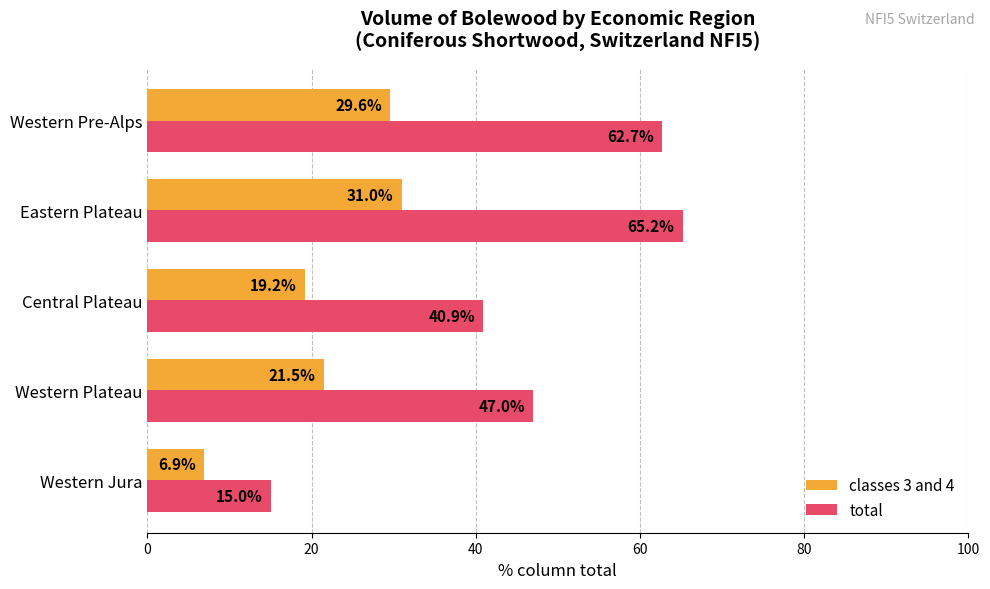

Which series changed the most between Western Jura and Western Pre-Alps?

total